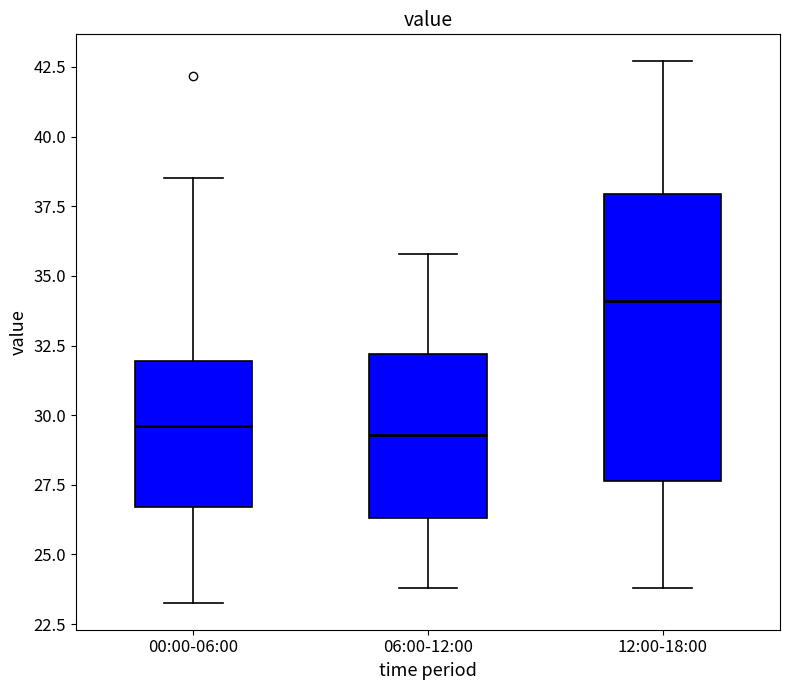

Where is the upper edge of the box for 06:00-12:00 on the y-axis? The values are not printed on the chart, so give them approximately, as read against the axis.

32.0